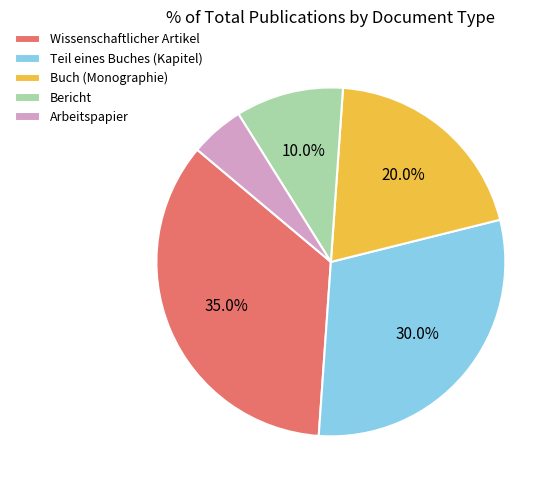

Which category has the biggest portion of the pie?

Wissenschaftlicher Artikel